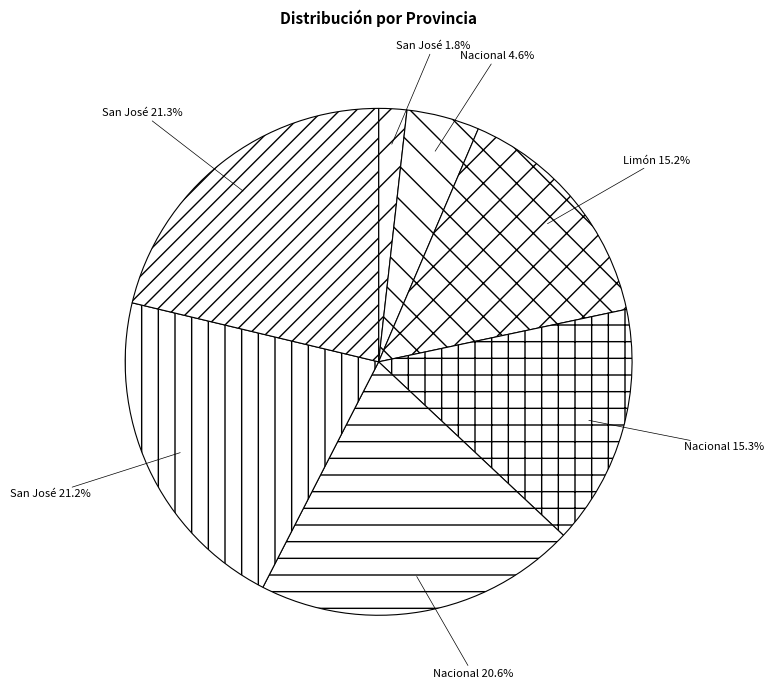

How many slices are in this pie chart?

7